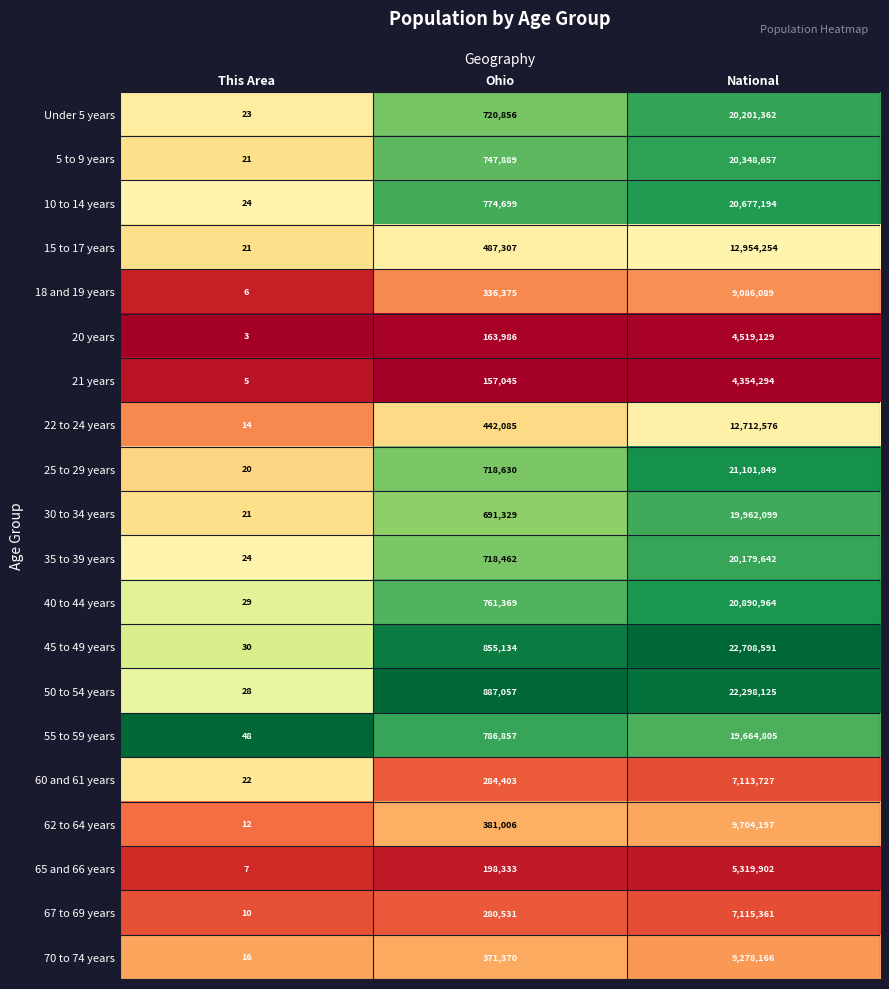

What is the lowest value of the 25 to 29 years series?

20